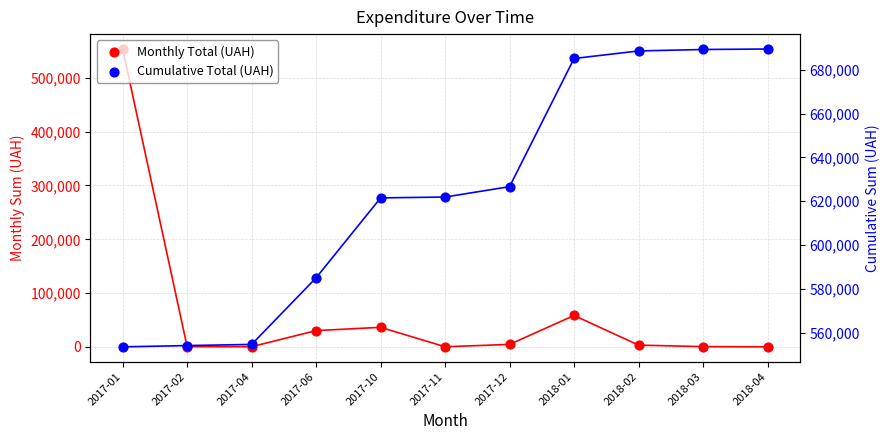

Which series contains the highest Y value?

Cumulative Total (UAH)